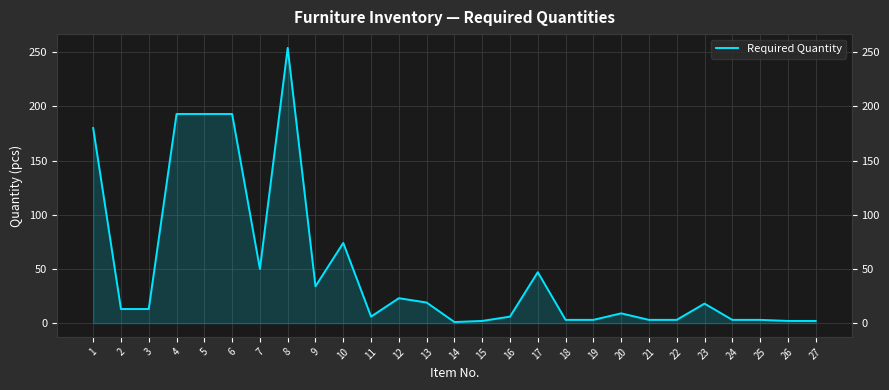

Which label corresponds to the smallest value in the chart?

14